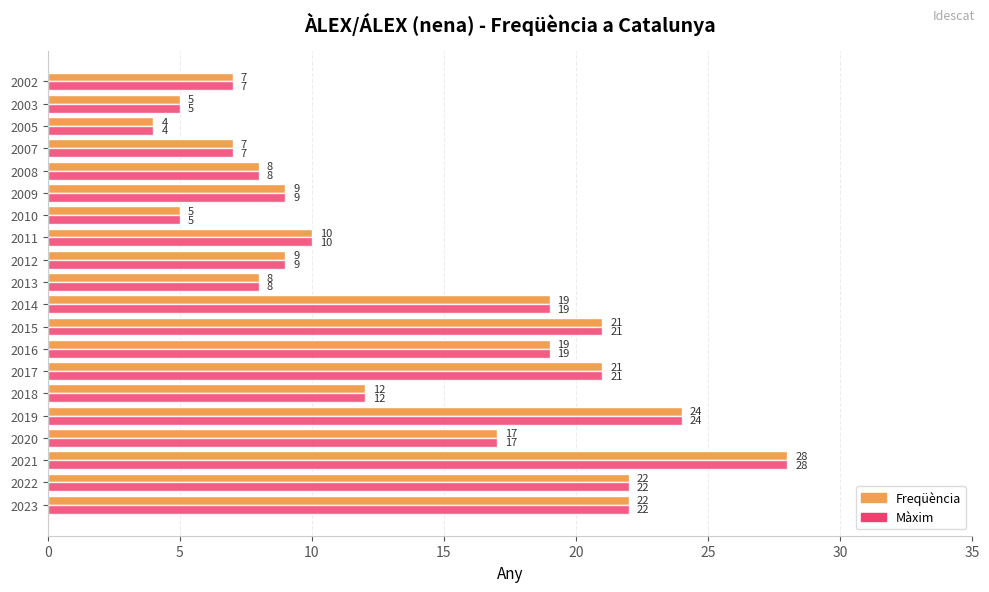

Which label corresponds to the largest value in the chart?

2021